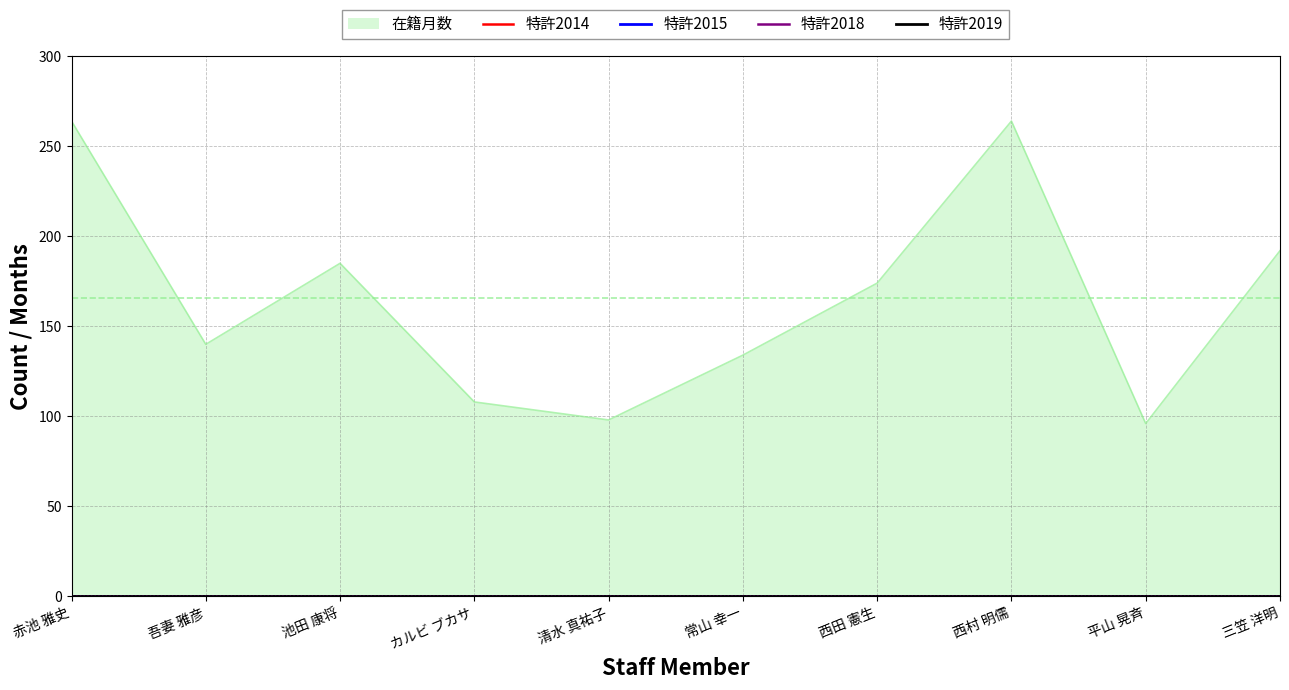

Which series has the largest range (max minus min)?

在籍月数